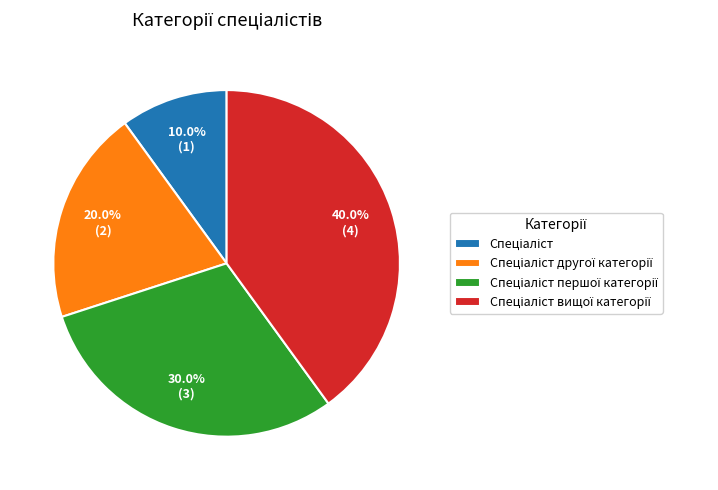

How many slices are in this pie chart?

4